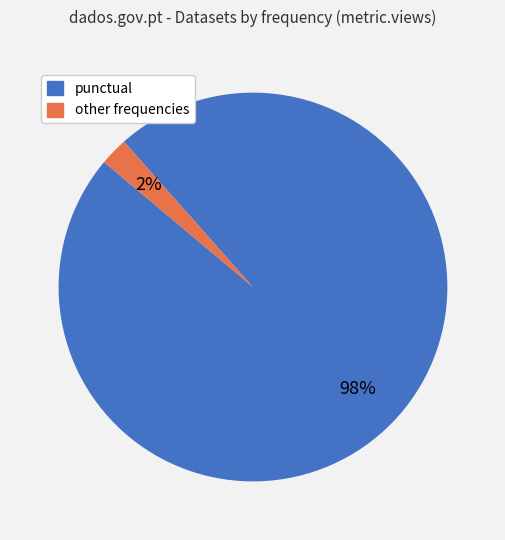

How many slices are in this pie chart?

2